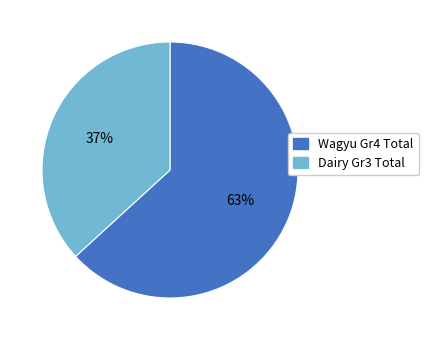

Between Dairy Gr3 Total and Wagyu Gr4 Total, which is larger?

Wagyu Gr4 Total